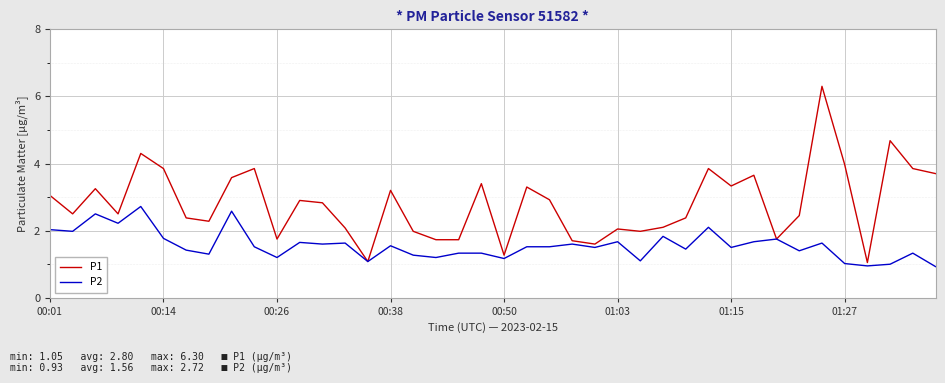

What are all the series names shown in the legend?

P1, P2